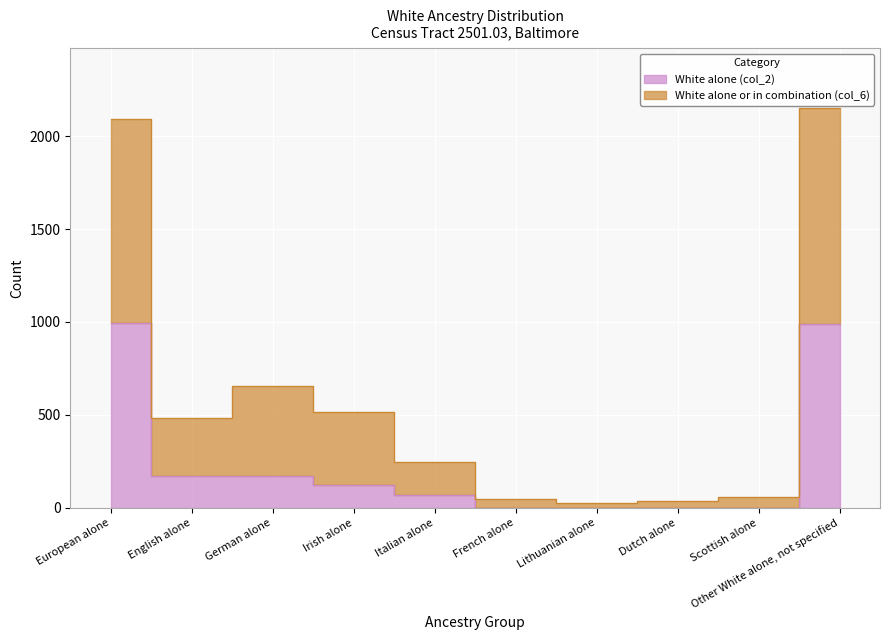

Which series has the widest spread of values?

White alone or in combination (col_6)